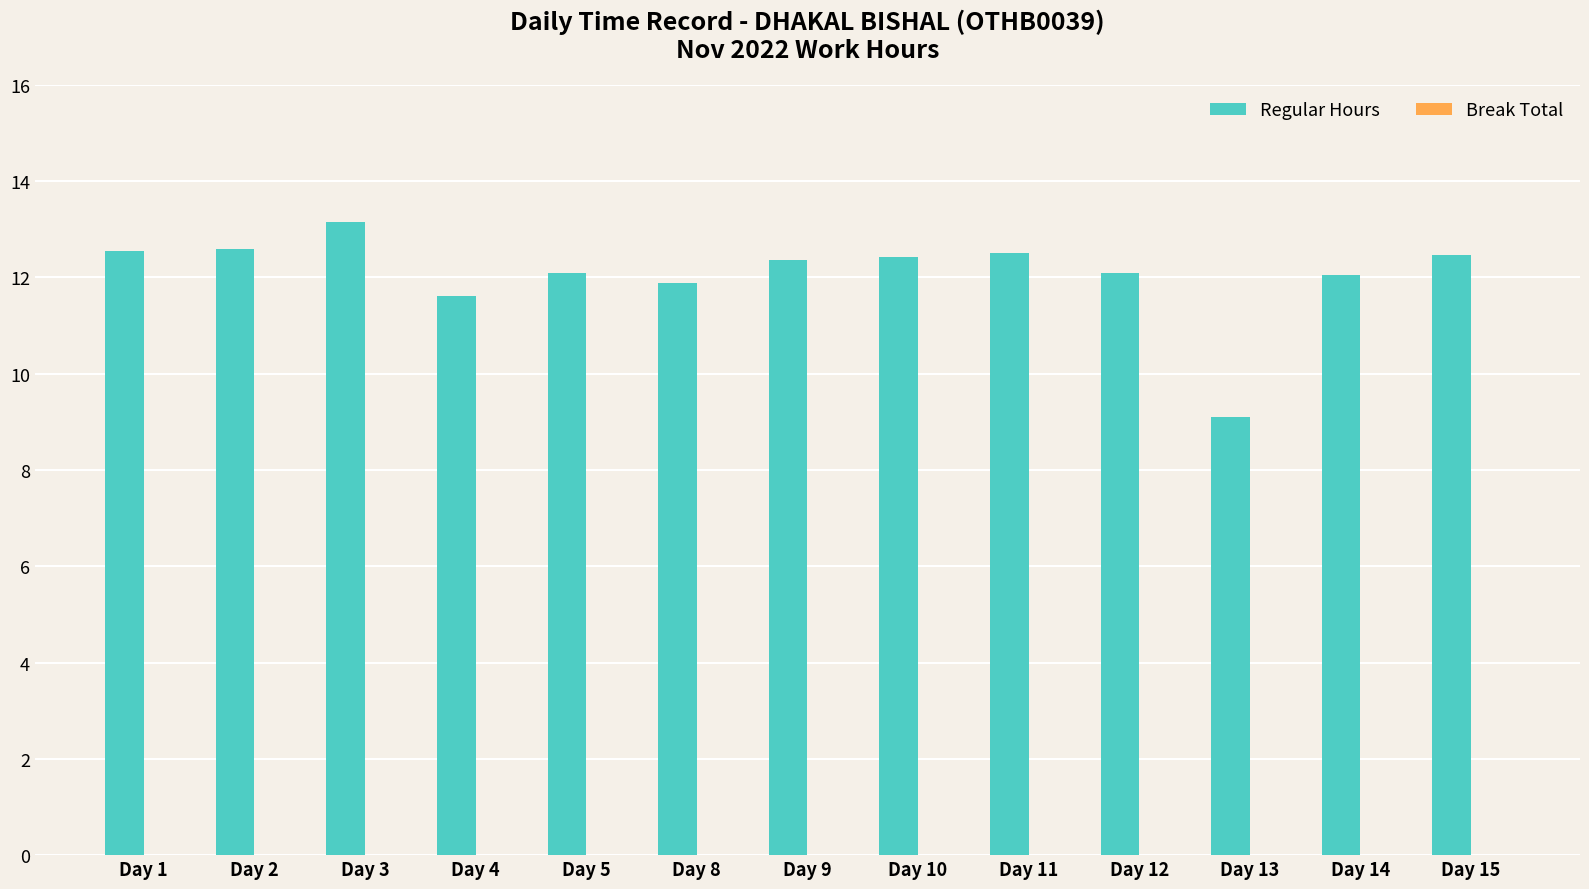

What is the sum of all values?

156.9